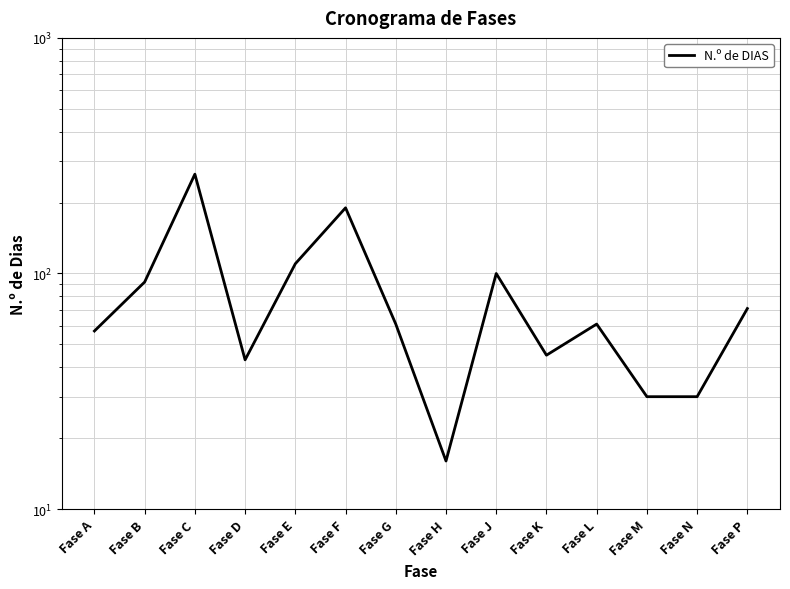

Does the chart have visible grid lines?

Yes